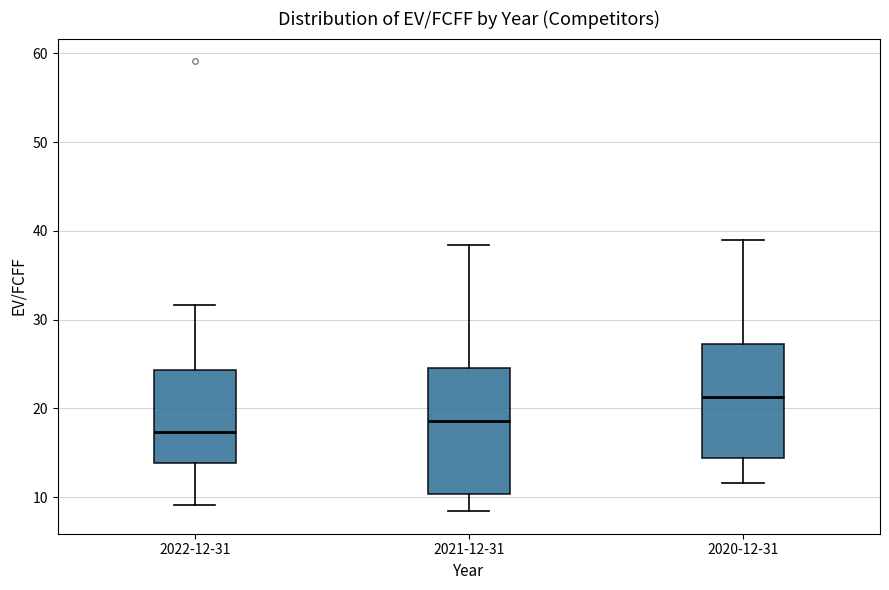

Reading left to right, read every box against the y-axis: the position of its median line, the range the box covers, and the ends of its whiskers. The values are not printed on the chart, so give them approximately, as read against the axis.

2022-12-31: median 17, box 14 to 24, whiskers 9 to 32
2021-12-31: median 19, box 10 to 25, whiskers 8 to 38
2020-12-31: median 21, box 14 to 27, whiskers 12 to 39